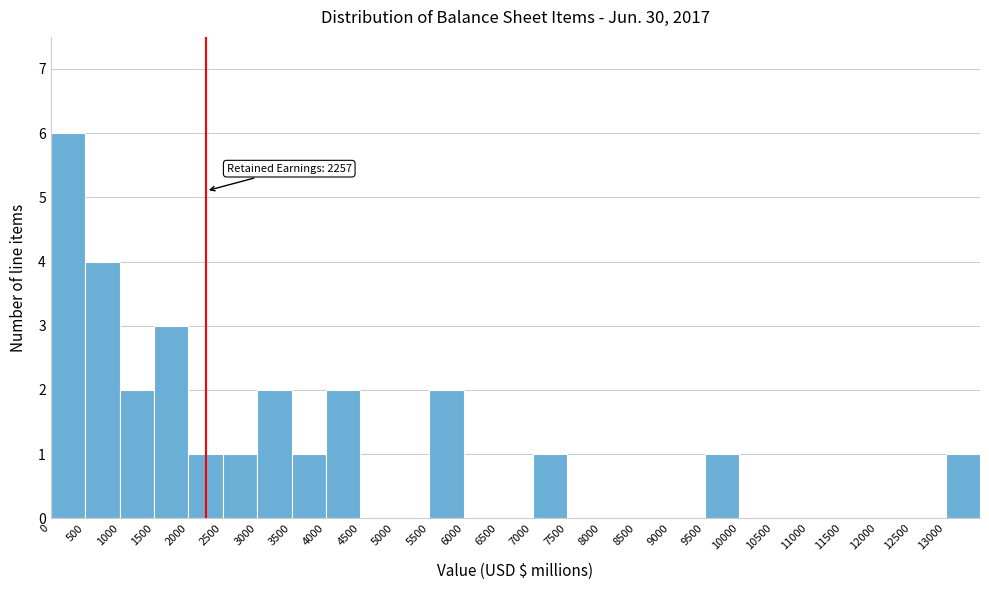

Over which range of the x-axis is the bar tallest?

0 to 500